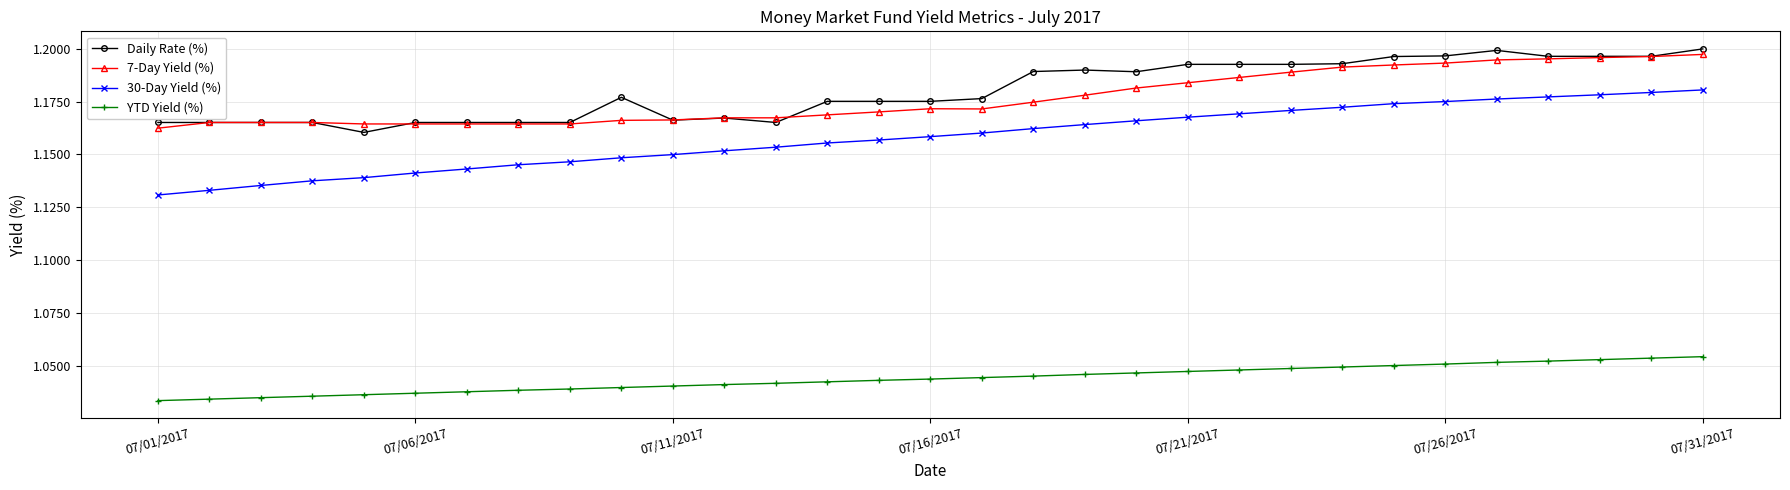

How many 7-Day Yield (%) values are between 1 and 2?

31